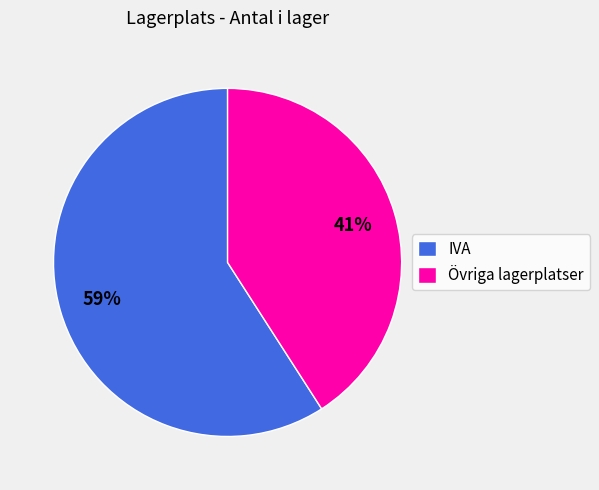

How many segments does this pie chart have?

2